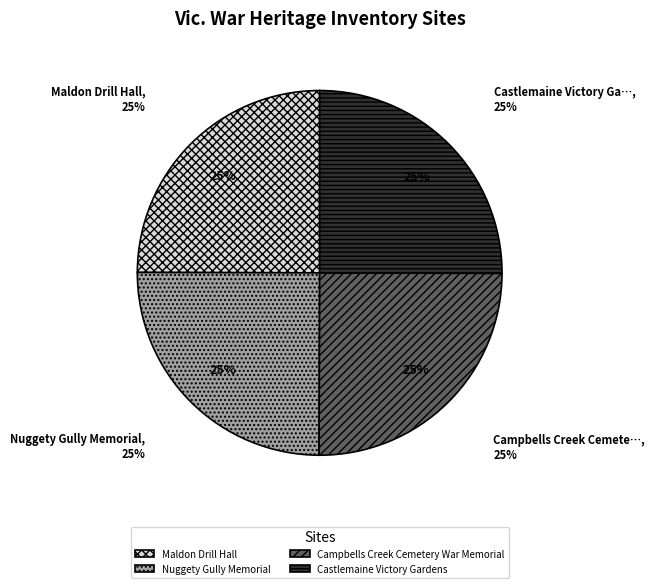

Does Campbells Creek Cemetery War Memorial account for over 50% of the chart?

No